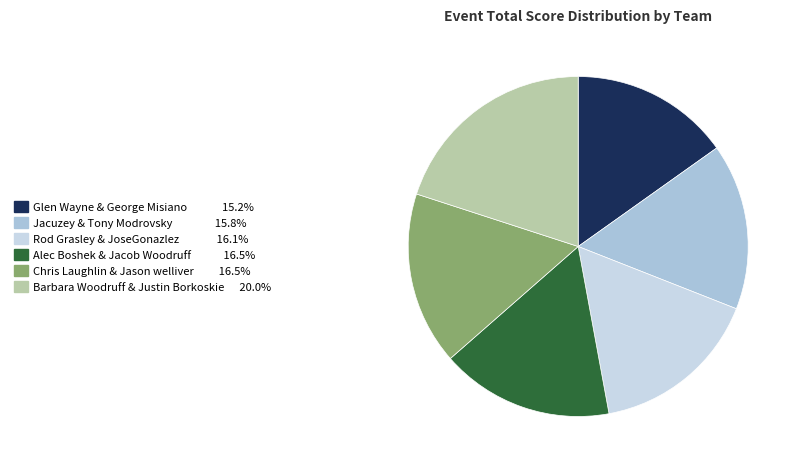

Approximately how many times larger is the value at Alec Boshek & Jacob Woodruff compared to Barbara Woodruff & Justin Borkoskie?

0.8